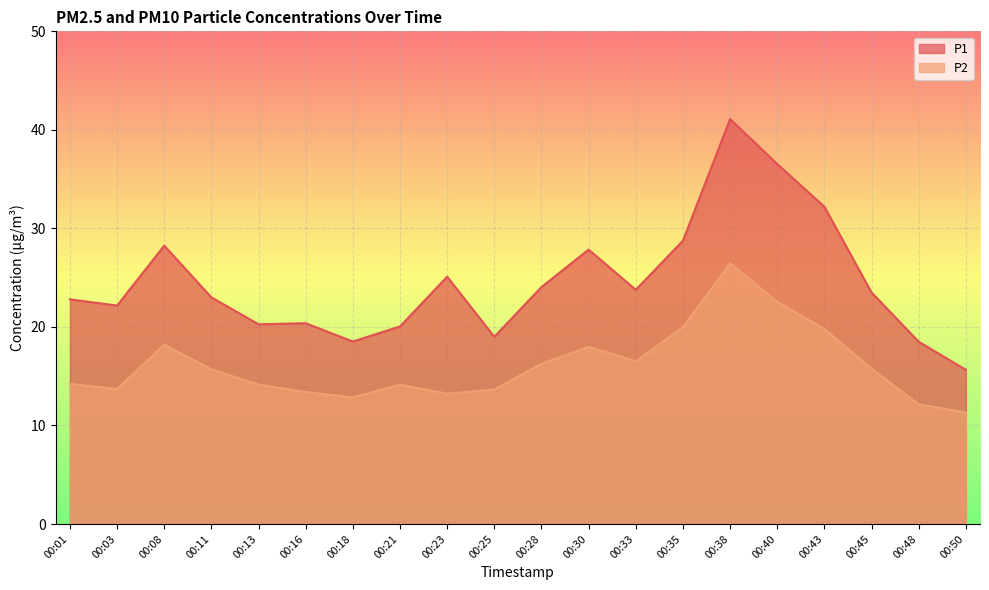

Reading right to left, what are all the values shown in this chart?

P1: 15.7	18.5	23.5	32.2	36.5	41.1	28.8	23.8	27.9	24.1	19.0	25.1	20.1	18.5	20.4	20.3	23.0	28.2	22.2	22.8
P2: 11.3	12.2	15.8	19.8	22.6	26.4	20.0	16.5	18.0	16.3	13.7	13.2	14.1	12.8	13.4	14.2	15.7	18.2	13.7	14.2